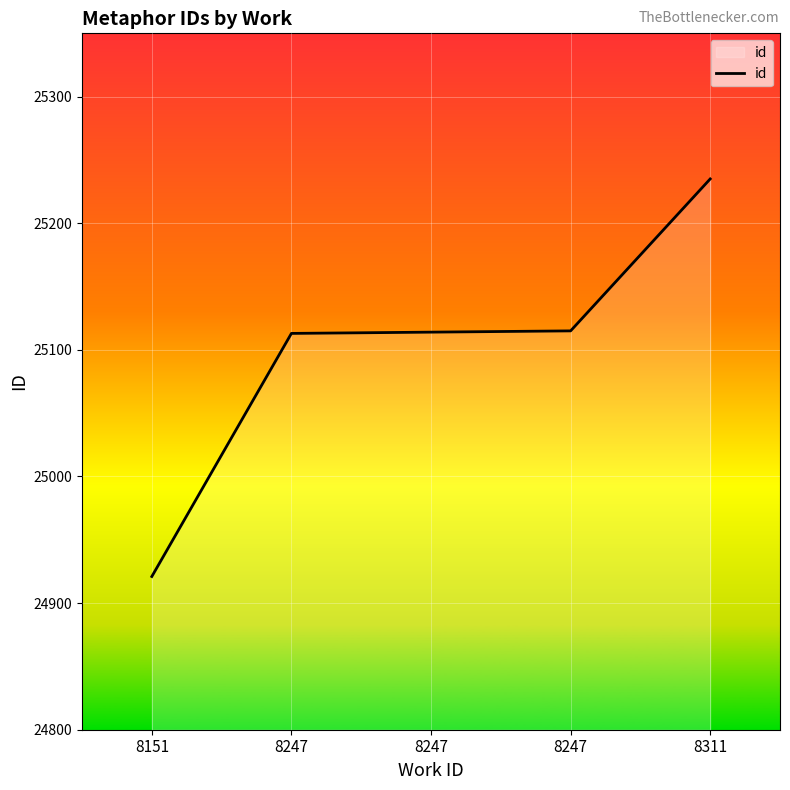

What is the ratio of the value at 8247 to the value at 8247?

1.0